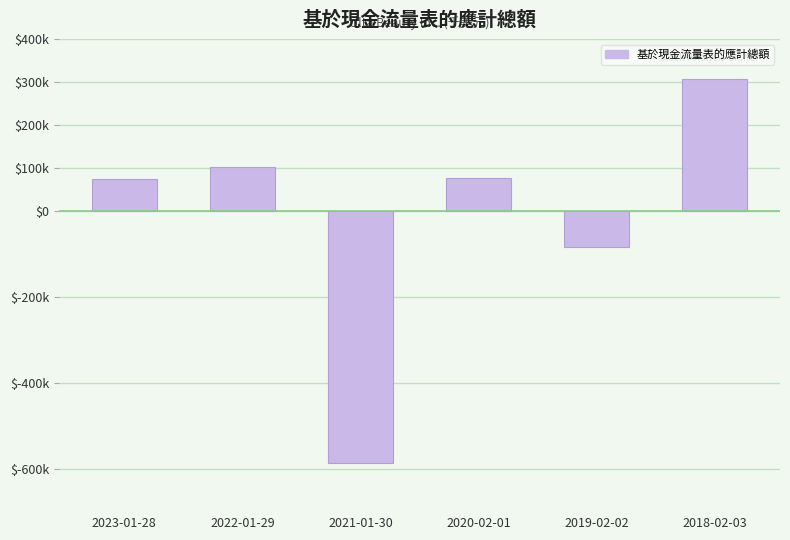

How many data points are less than 76132?

3